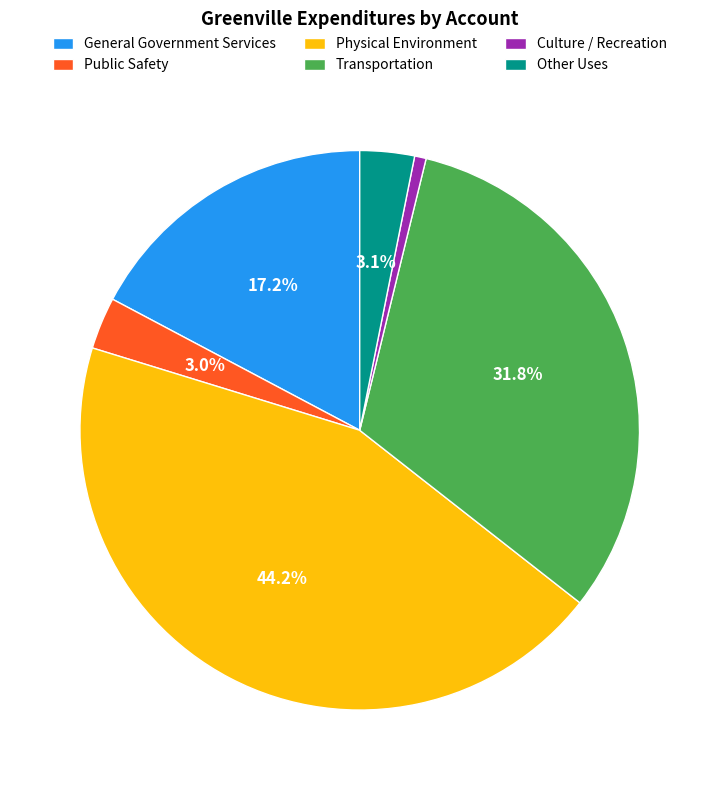

Which category has the biggest portion of the pie?

Physical Environment